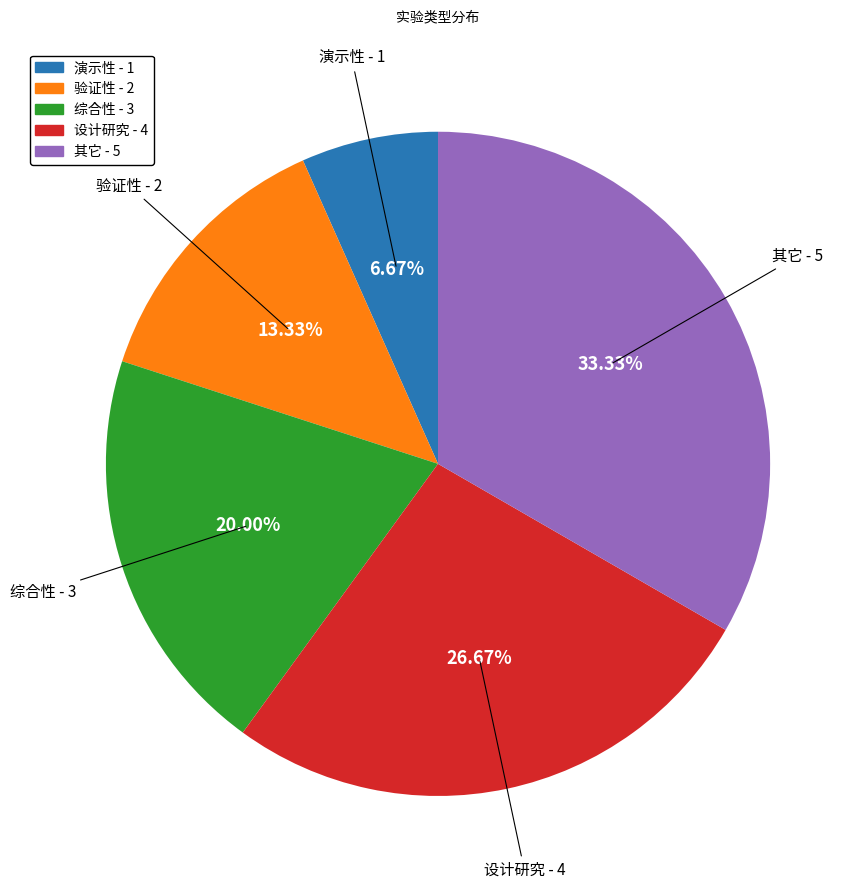

To the nearest percent, what is the difference between the largest and smallest slice percentages?

27%